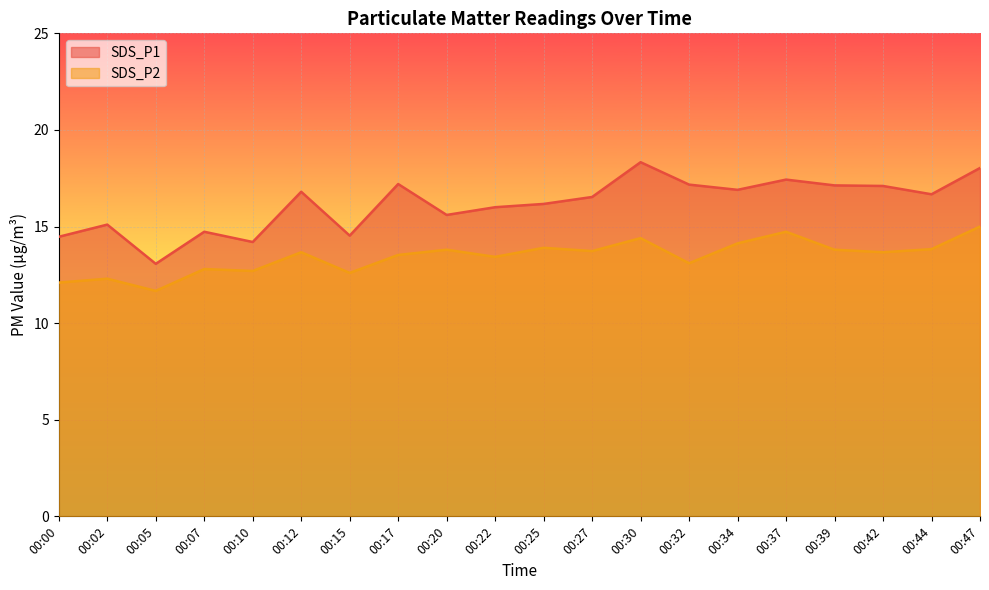

Does the chart display data point markers on the line(s)?

No